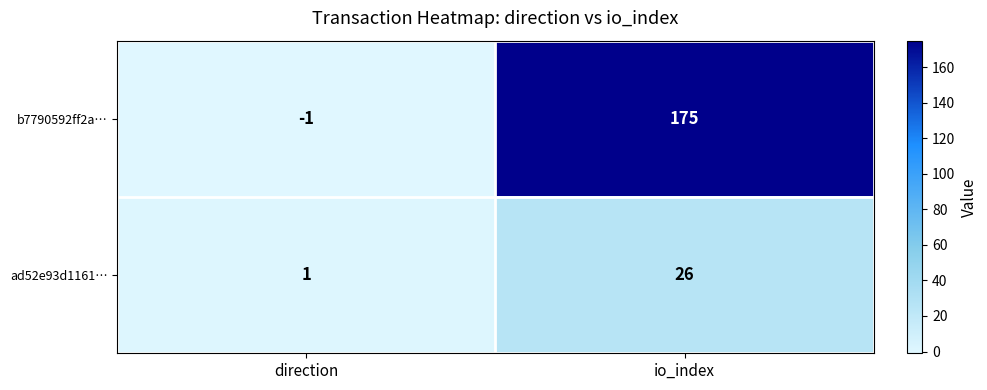

What is the sum of the ad52e93d1161… values at direction and io_index?

27